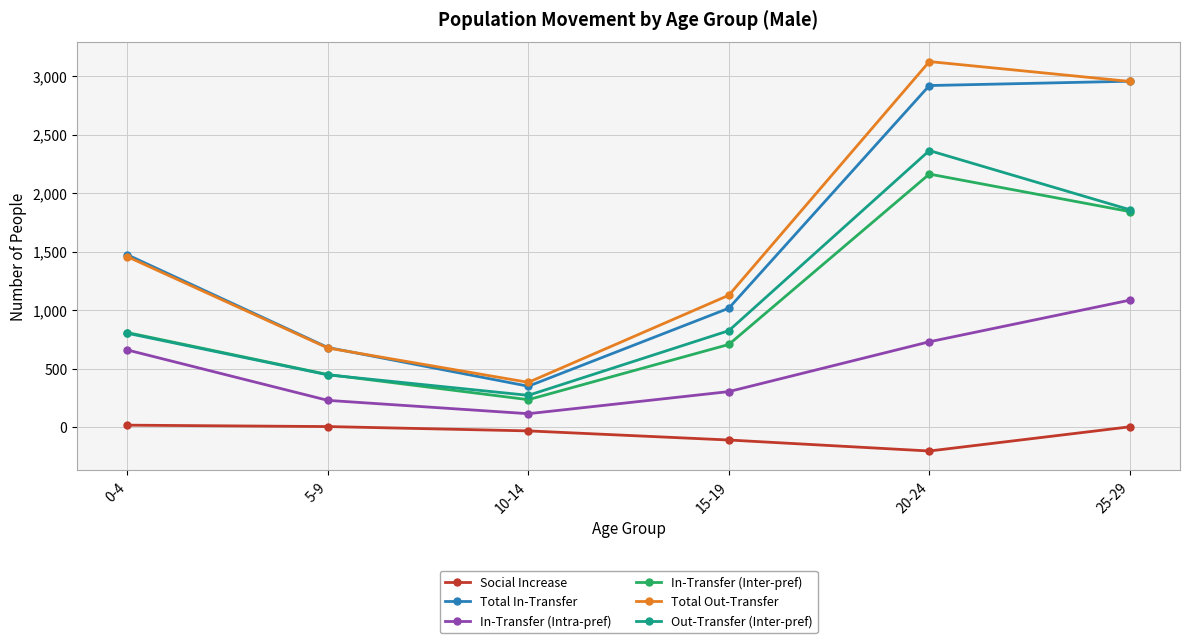

The Social Increase series shows -205 at 20-24. True or false?

True